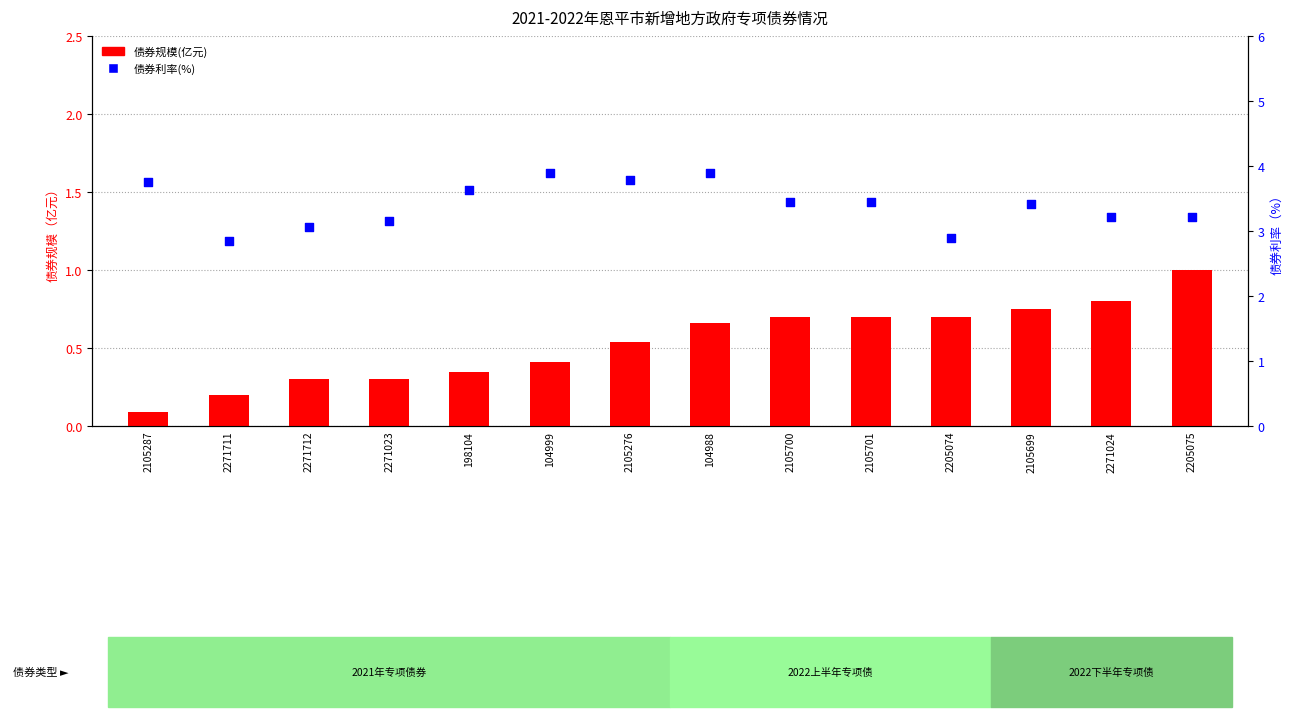

Which series reaches the minimum Y coordinate?

债券规模(亿元)